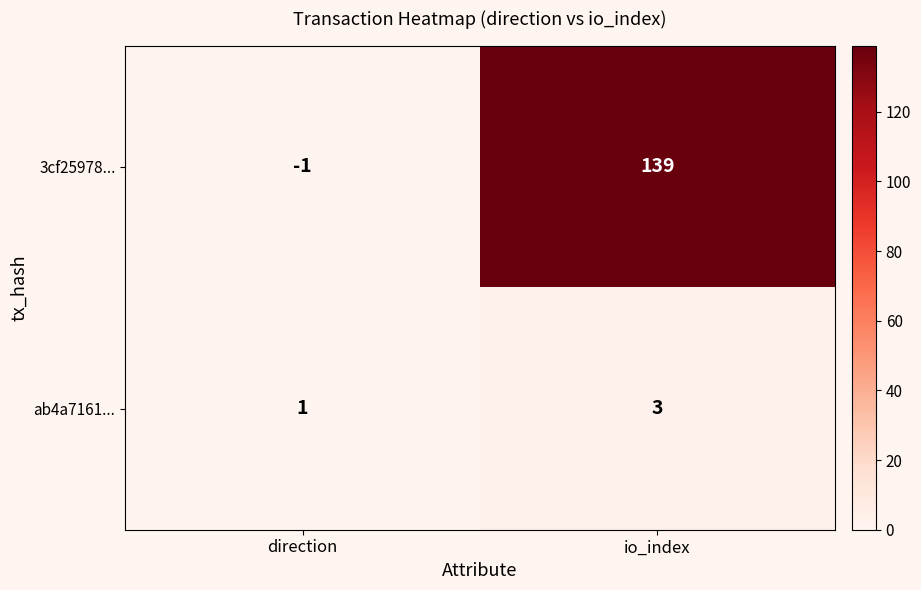

At which label is 3cf25978... closest to 69?

direction